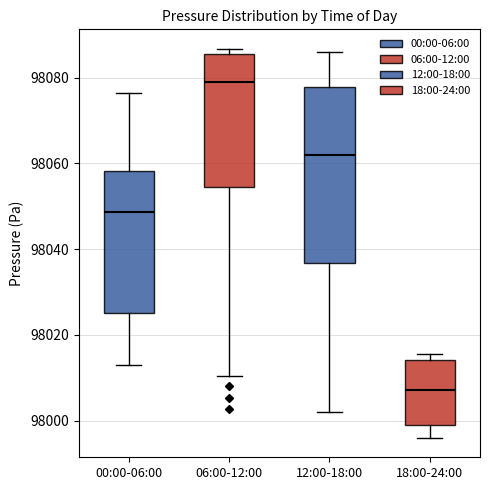

Reading left to right, transcribe this box plot: for each box, give where its median line is, the range the box spans, and where its two whiskers end, as read against the y-axis. The values are not printed on the chart, so give them approximately, as read against the axis.

00:00-06:00: median 98048, box 98026 to 98058, whiskers 98012 to 98076
06:00-12:00: median 98078, box 98054 to 98086, whiskers 98010 to 98086 (just above the box's upper edge)
12:00-18:00: median 98062, box 98036 to 98078, whiskers 98002 to 98086
18:00-24:00: median 98008, box 98000 to 98014, whiskers 97996 to 98016